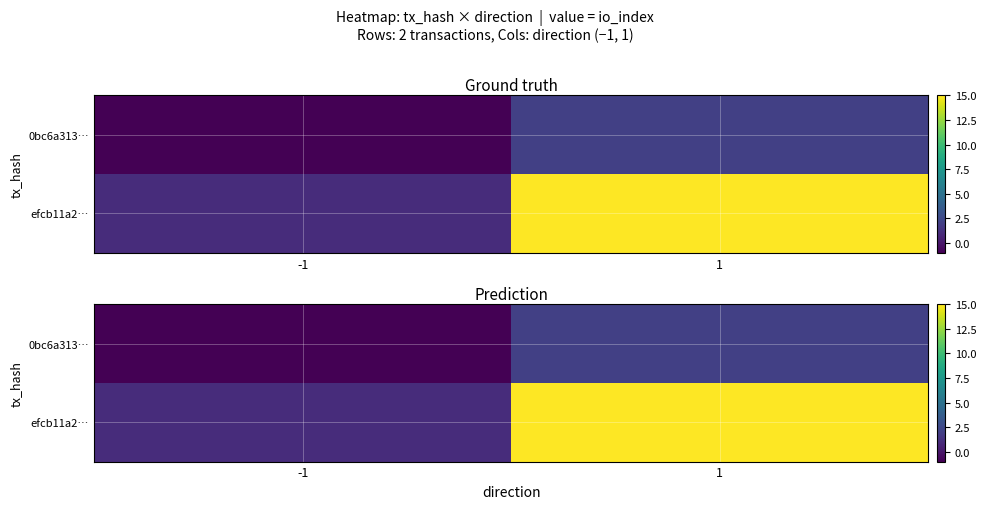

Is it true that 0bc6a313… equals 1 at 1?

False